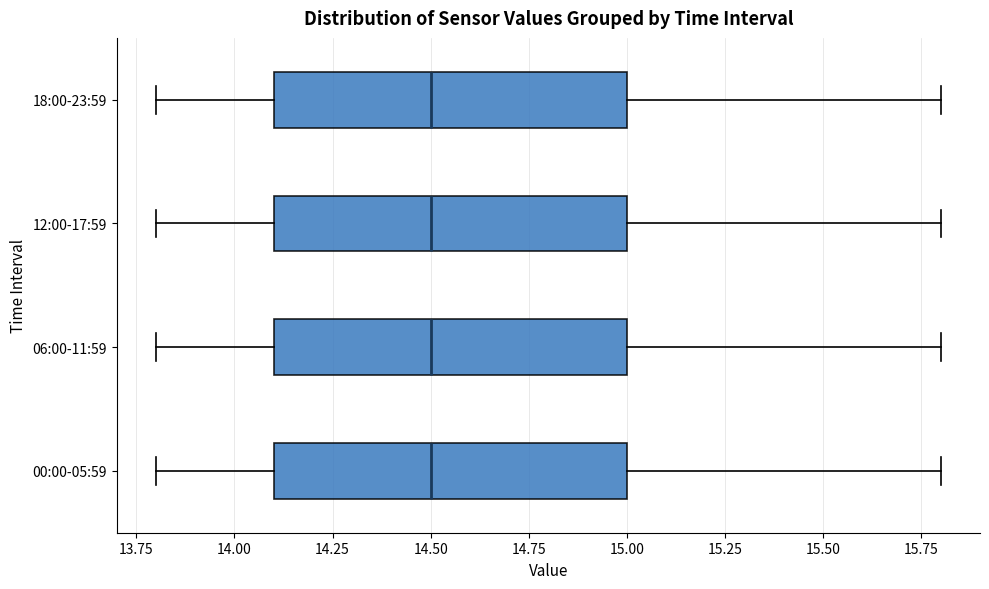

Reading bottom to top, transcribe this box plot: for each box, give where its median line is, the range the box spans, and where its two whiskers end, as read against the x-axis. The values are not printed on the chart, so give them approximately, as read against the axis.

00:00-05:59: median 14.5, box 14.1 to 15.0, whiskers 13.8 to 15.8
06:00-11:59: median 14.5, box 14.1 to 15.0, whiskers 13.8 to 15.8
12:00-17:59: median 14.5, box 14.1 to 15.0, whiskers 13.8 to 15.8
18:00-23:59: median 14.5, box 14.1 to 15.0, whiskers 13.8 to 15.8